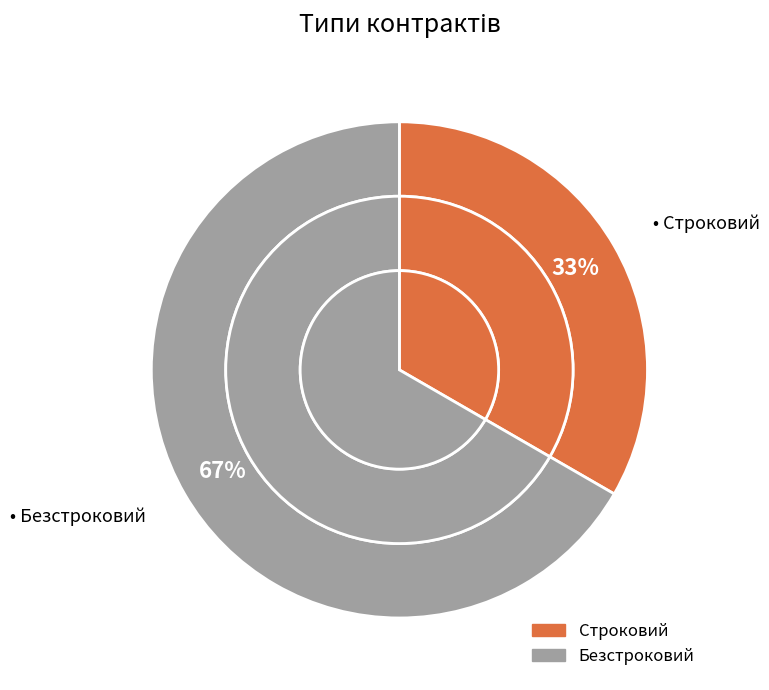

True or false: Безстроковий accounts for 80% of the total.

False